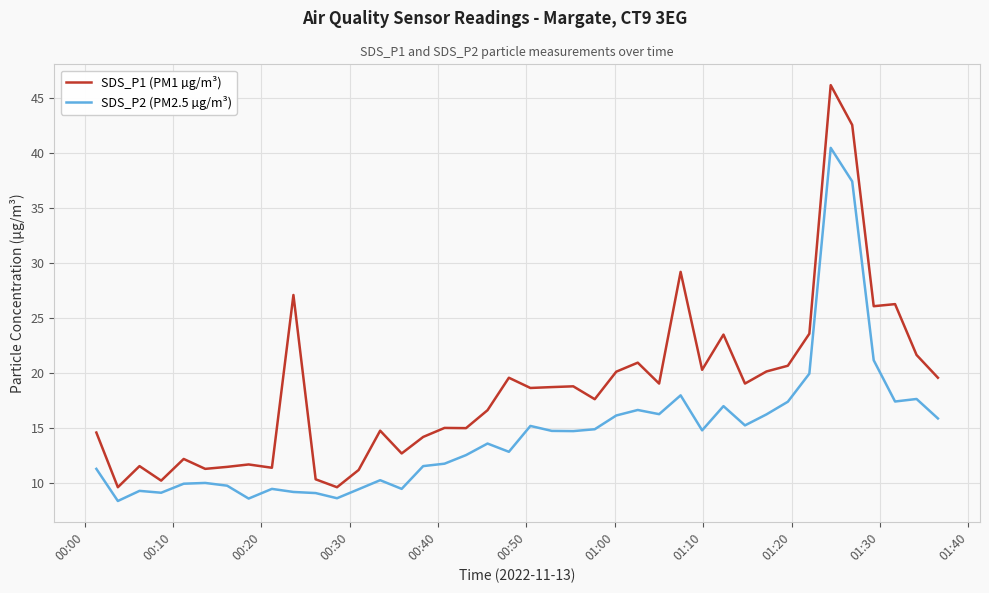

Which series has the widest spread of values?

SDS_P1 (PM1 µg/m³)